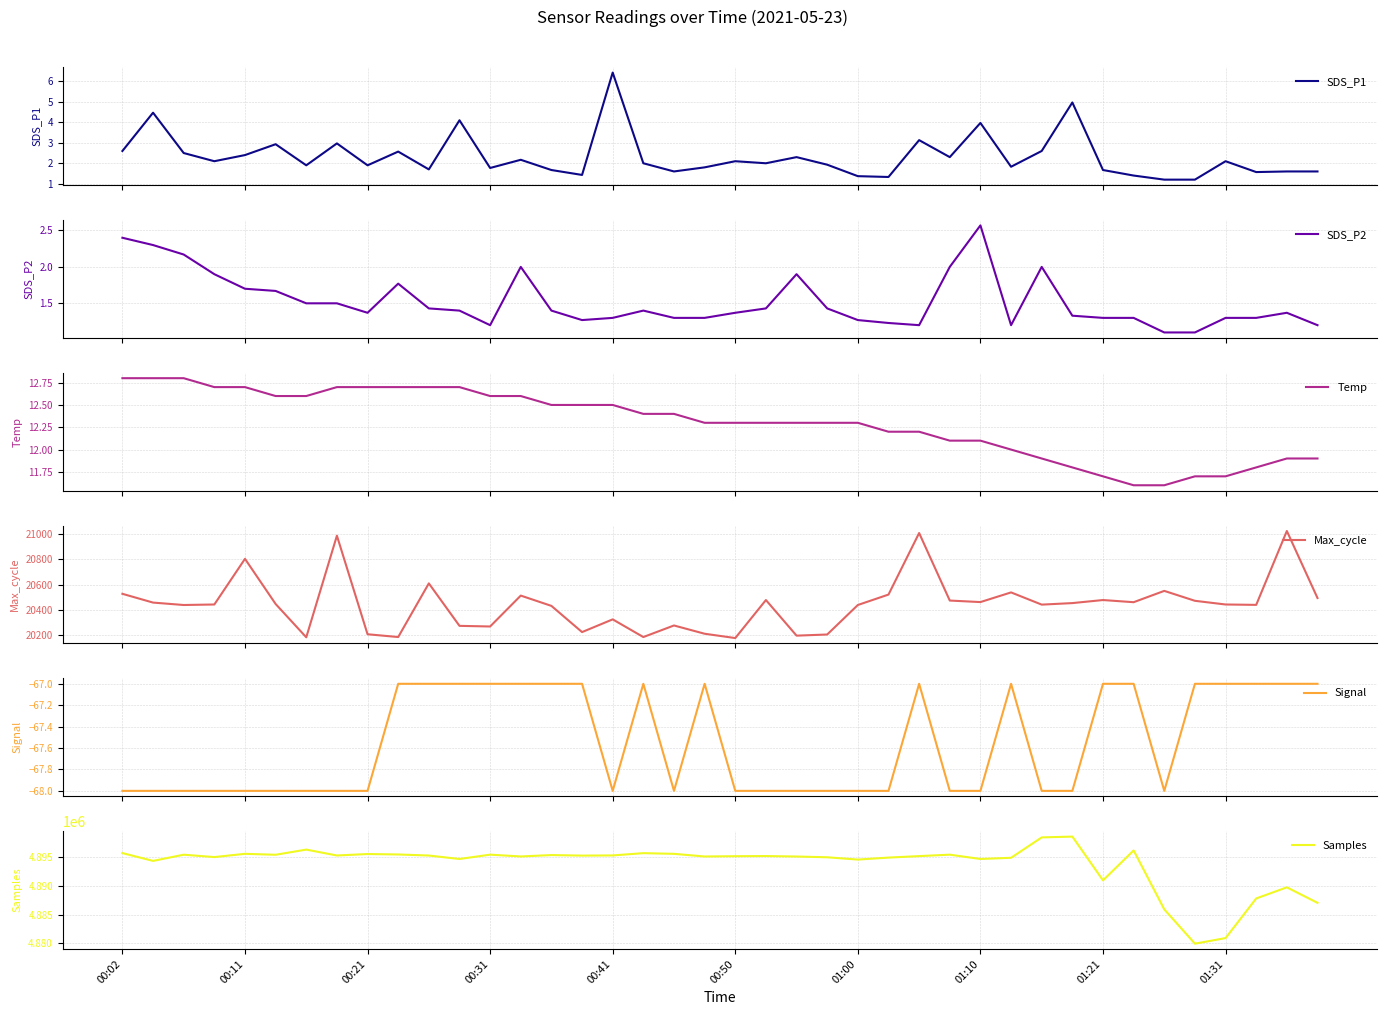

Rank the series at 23 from highest to lowest value.

Samples, Max_cycle, Temp, SDS_P1, SDS_P2, Signal